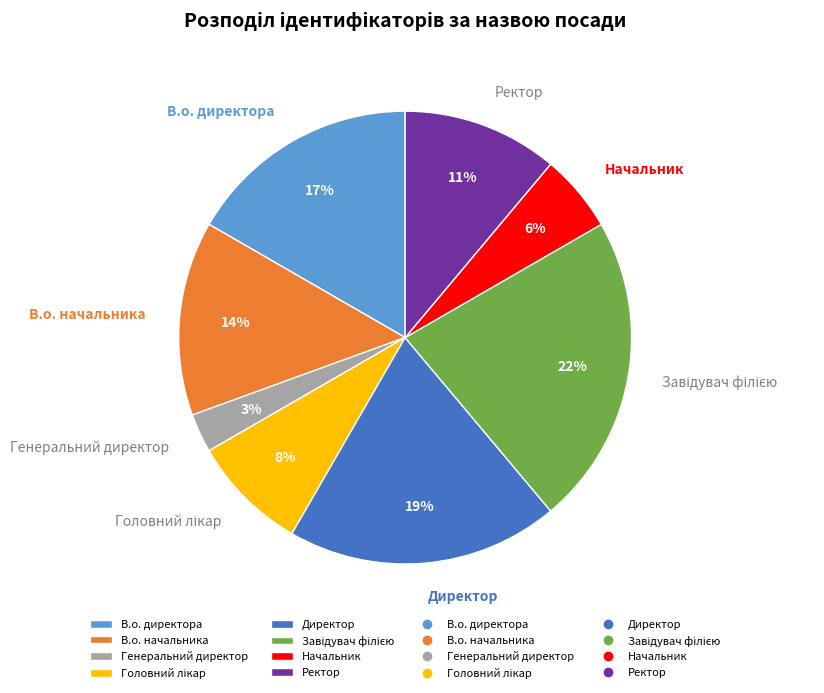

To the nearest percent, what percentage of the pie is Генеральний директор?

3%